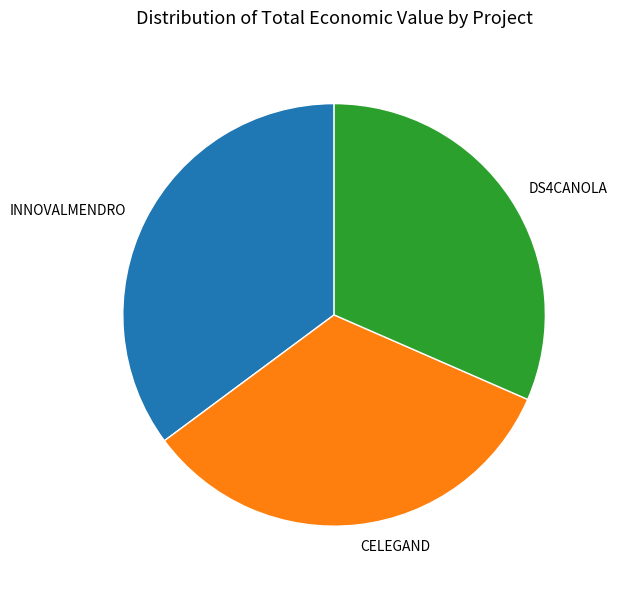

Which slice is the largest?

INNOVALMENDRO